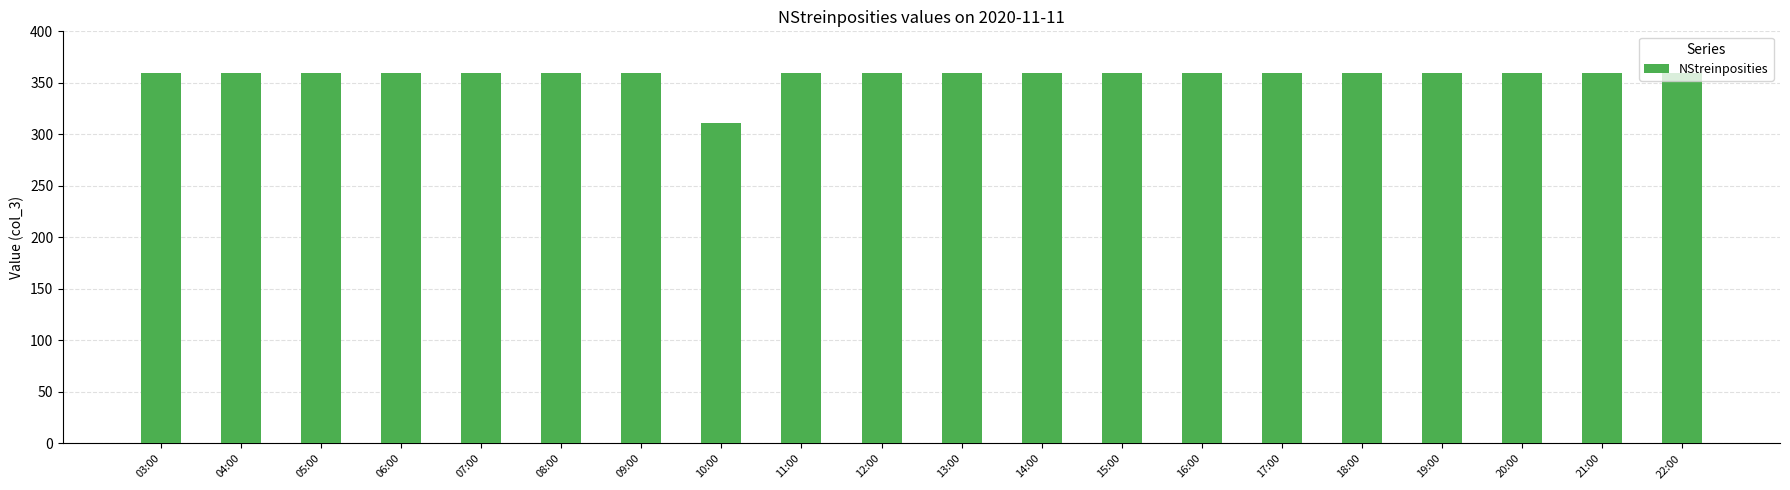

Is it true that the value at 16:00 is 636?

False